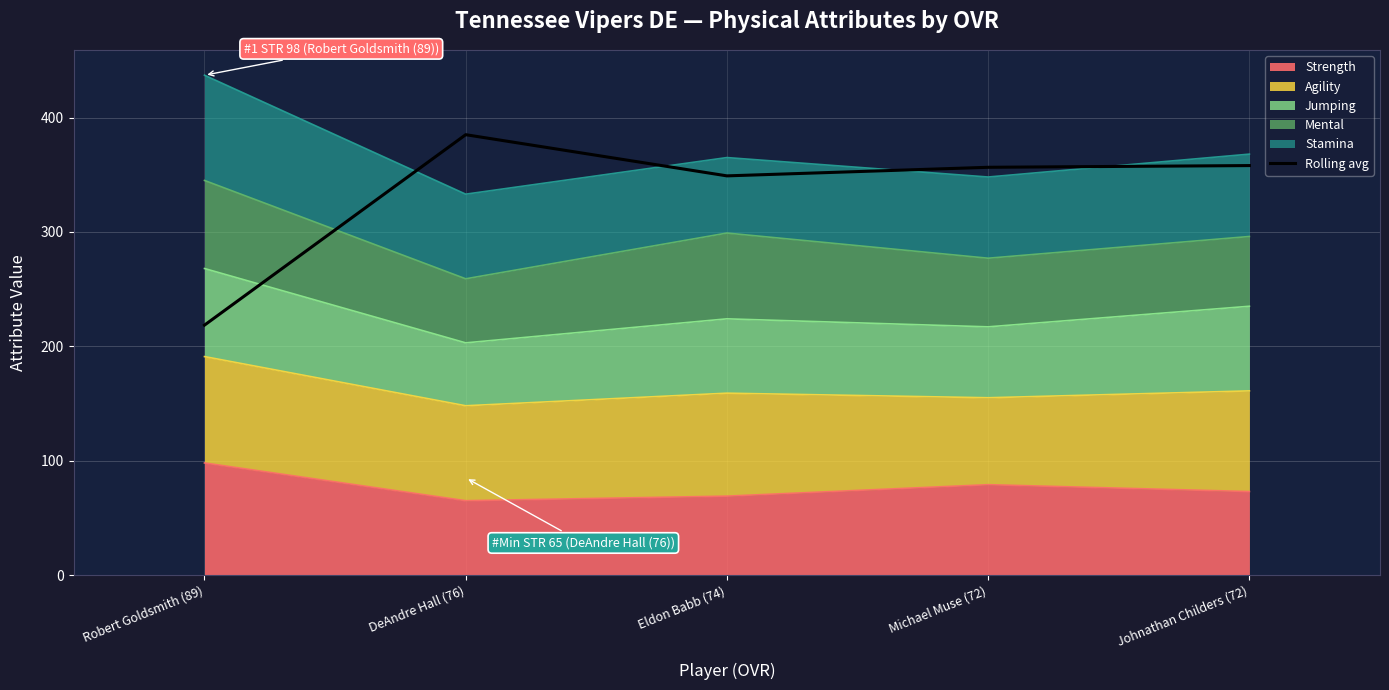

At which label does the data first exceed 356?

DeAndre Hall (76)